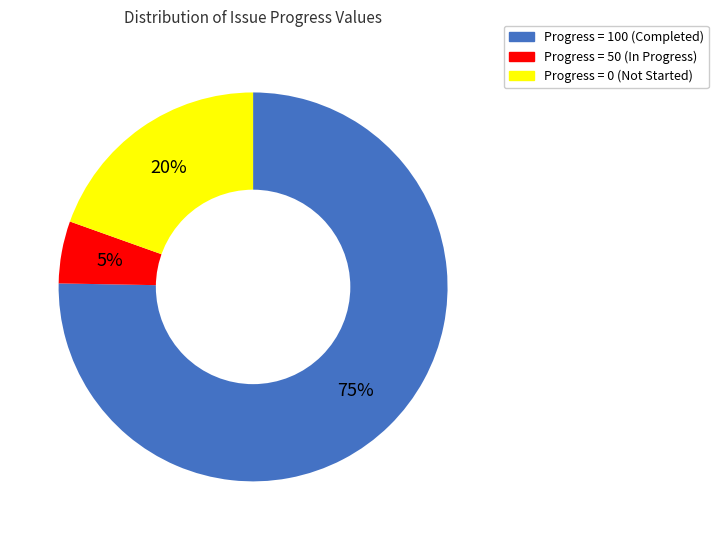

Is there a majority slice in this chart?

Yes